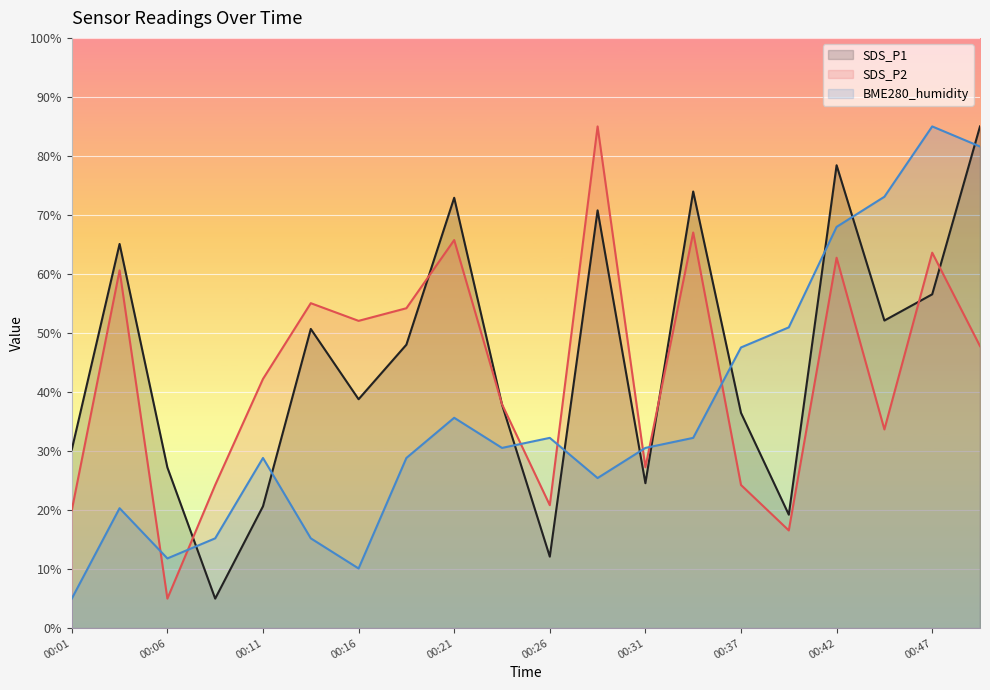

How many data points in SDS_P1 are less than 48?

10